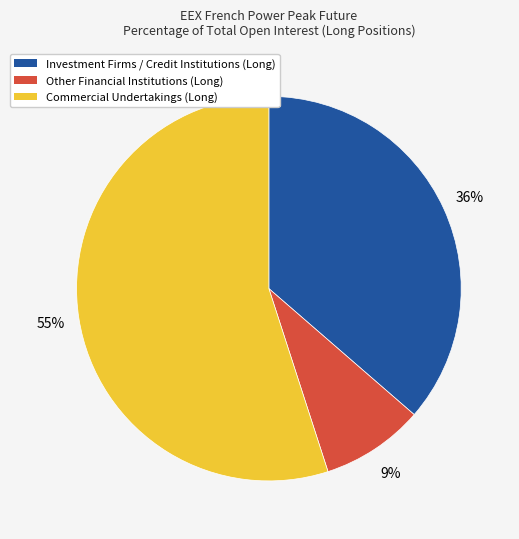

How many slices are in this pie chart?

3